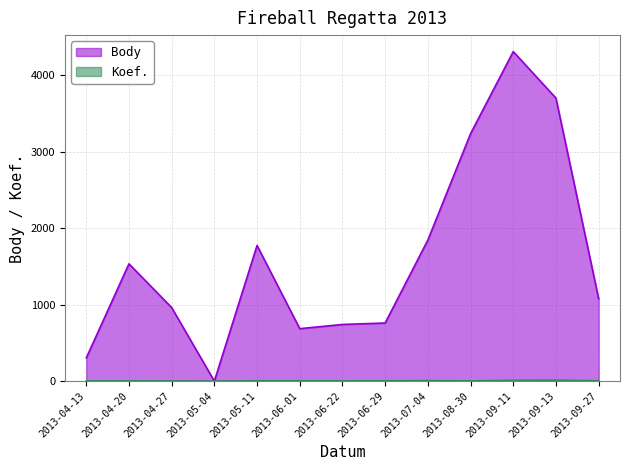

Between 2013-04-13 and 2013-06-29, which series saw the biggest shift?

Body